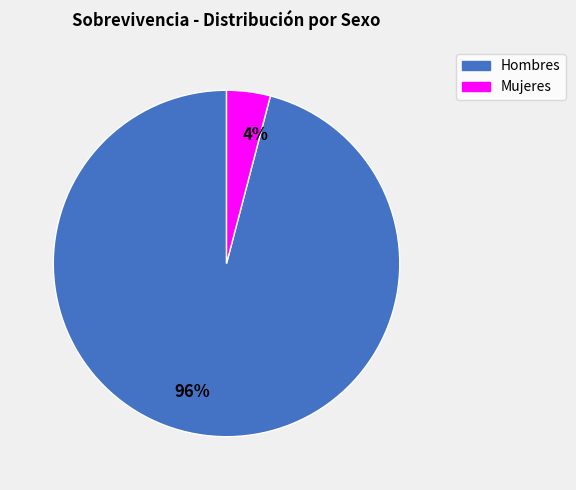

To the nearest percent, what percentage of the pie is 4%?

4%